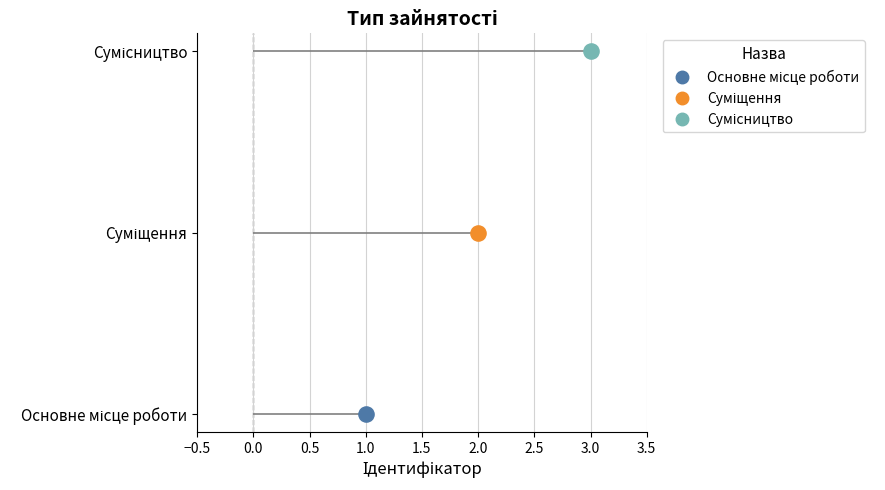

What is the change in value from Основне місце роботи to Сумісництво?

+2